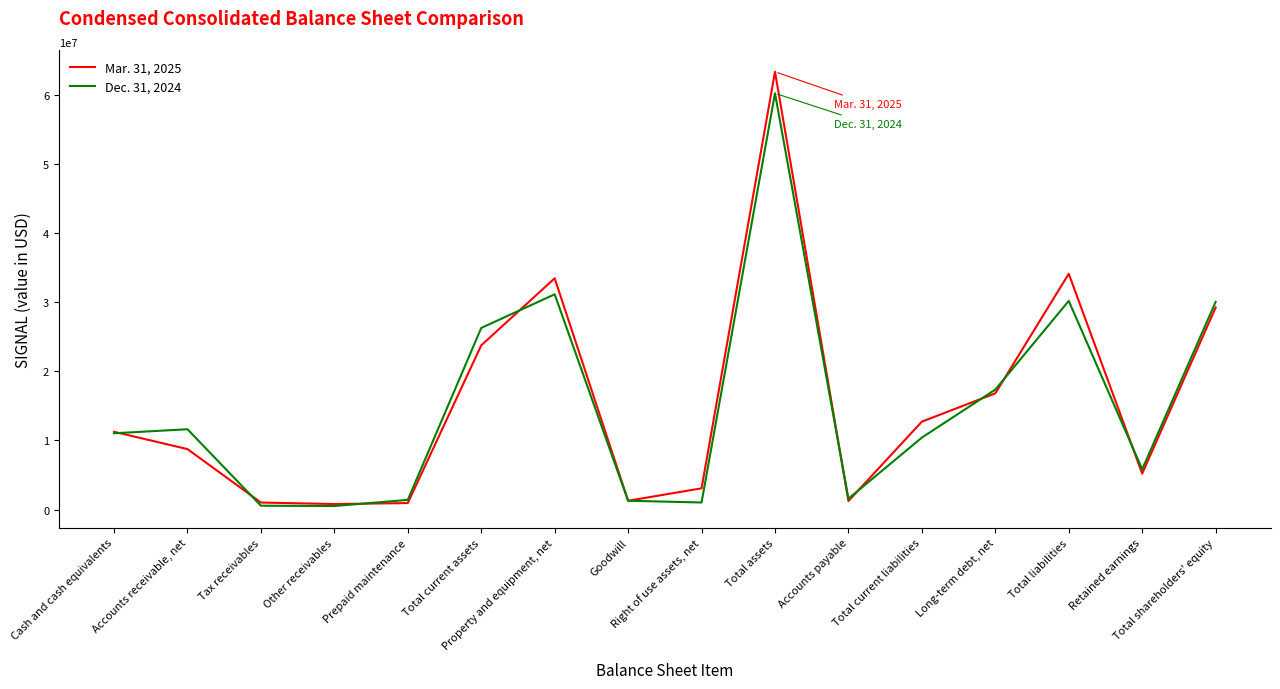

Which series has the widest spread of values?

Mar. 31, 2025